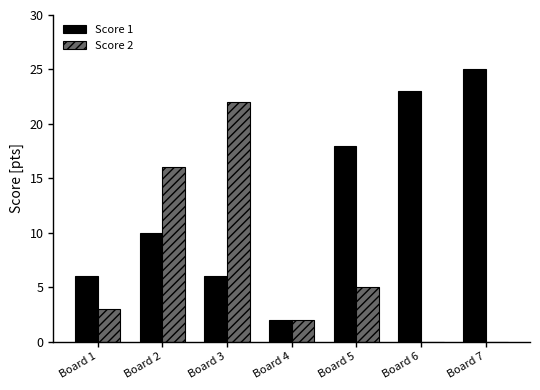

Reading left to right, list all the values displayed in this chart.

Score 1: 6	10	6	2	18	23	25
Score 2: 3	16	22	2	5	0	0